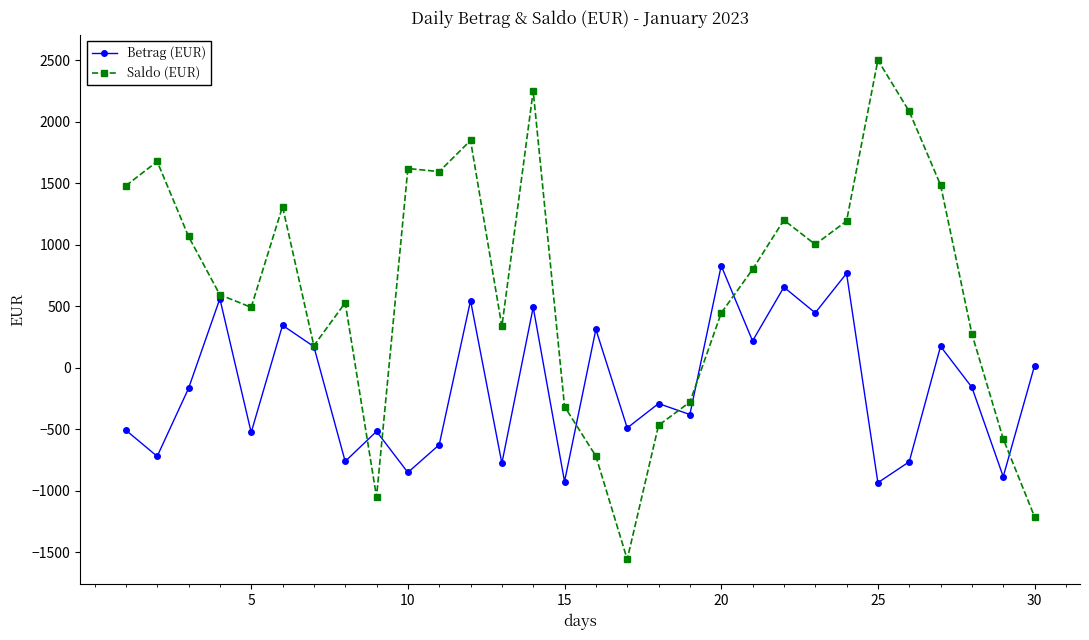

How many data points in Betrag (EUR) are above -167?

14